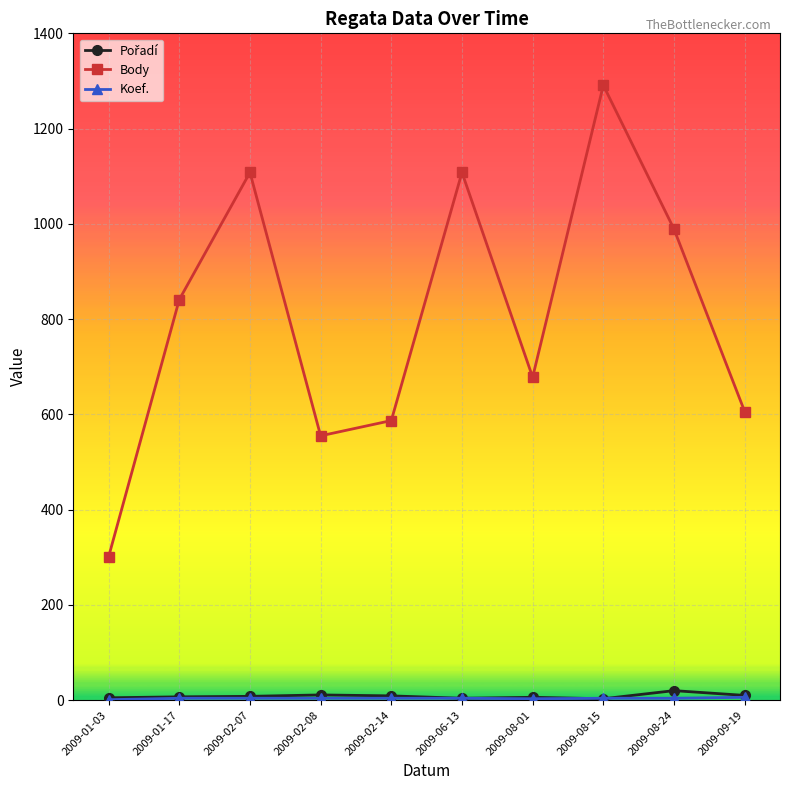

Which series has the widest spread of values?

Body